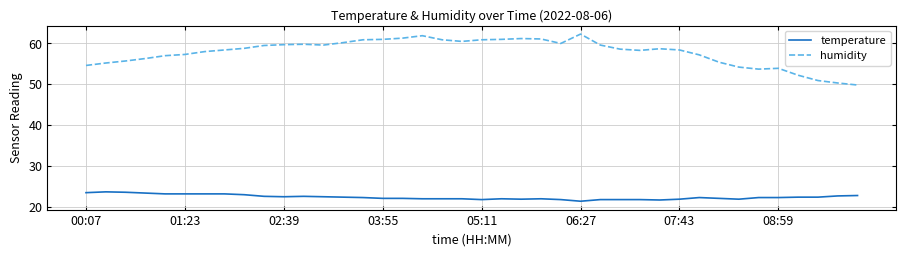

List the series in order of their overall mean, lowest first.

temperature, humidity